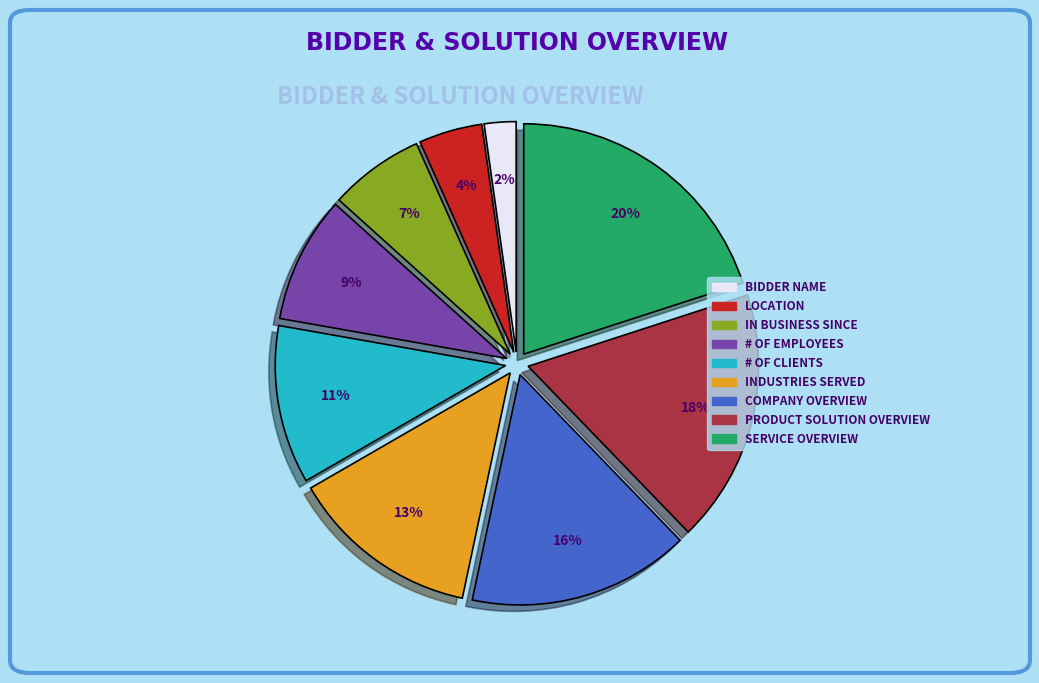

Is there a majority slice in this chart?

No